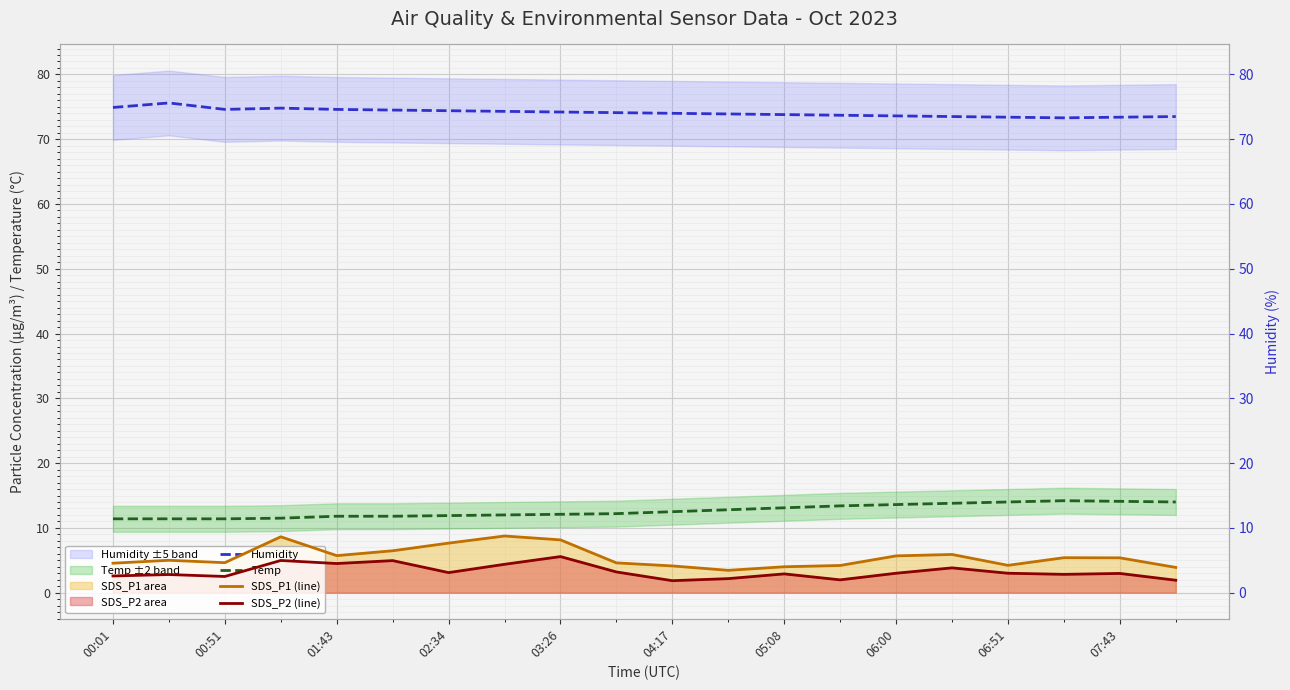

At which category is the sum across all series the highest?

03:26